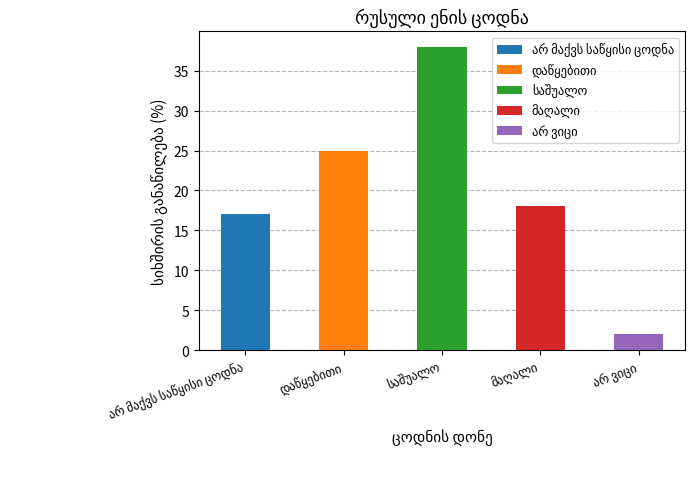

What is the label of the 2nd bar from the left?

დაწყებითი